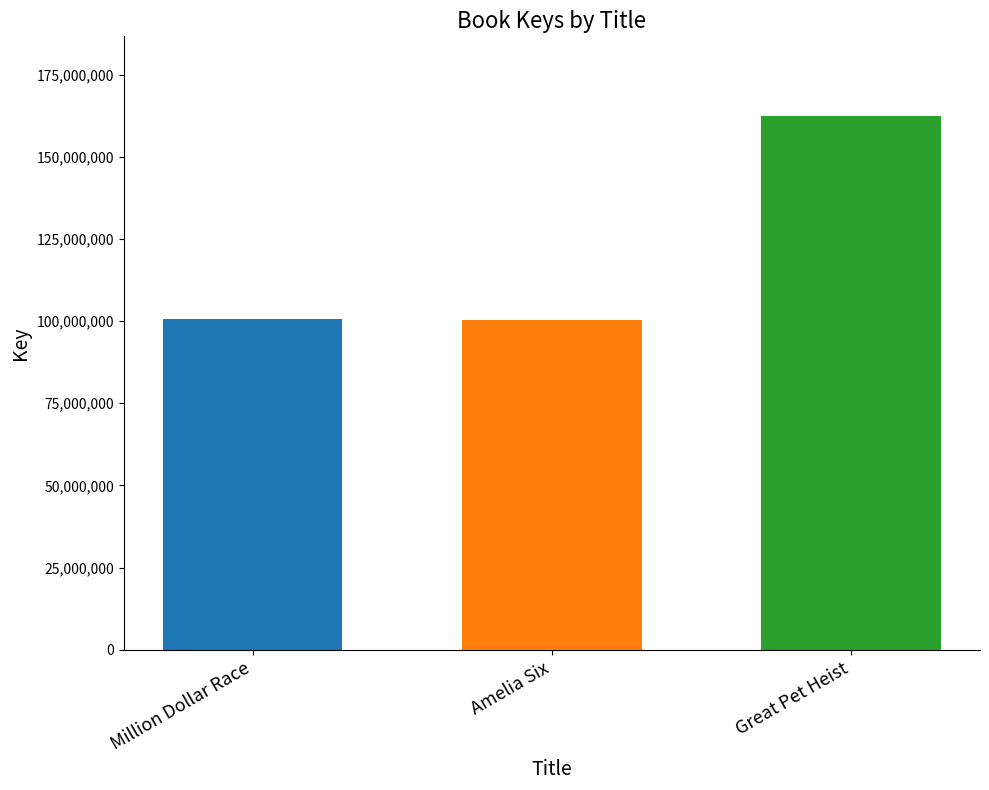

How many categories are shown in the chart?

3